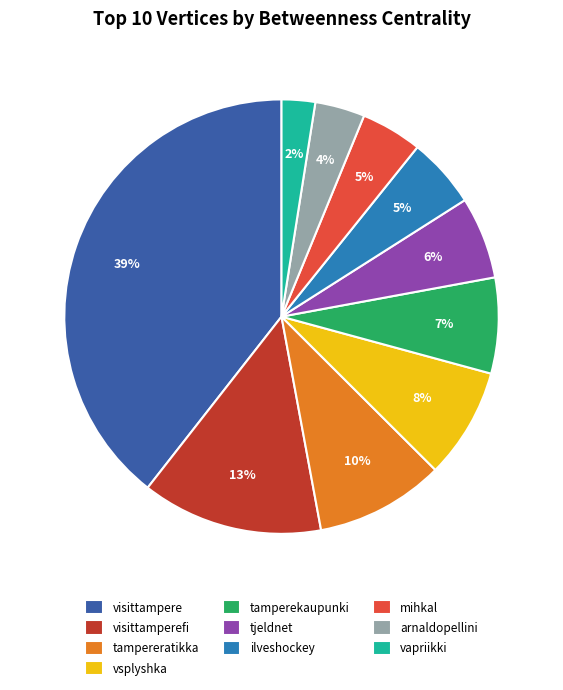

Does any single category account for the majority?

No